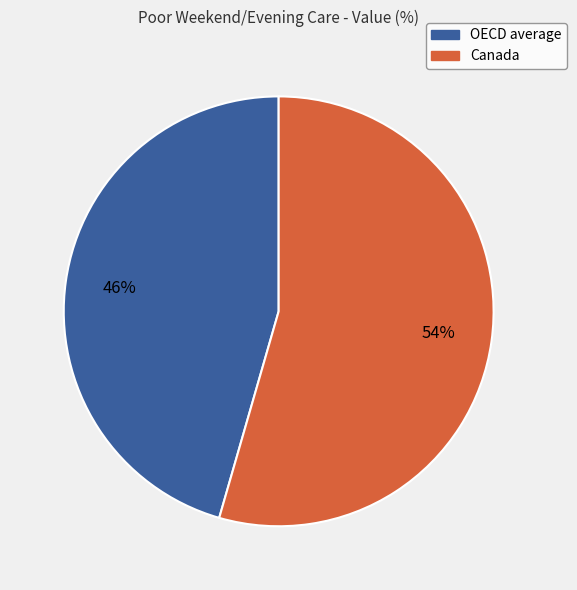

To the nearest percent, what portion does OECD average represent?

46%